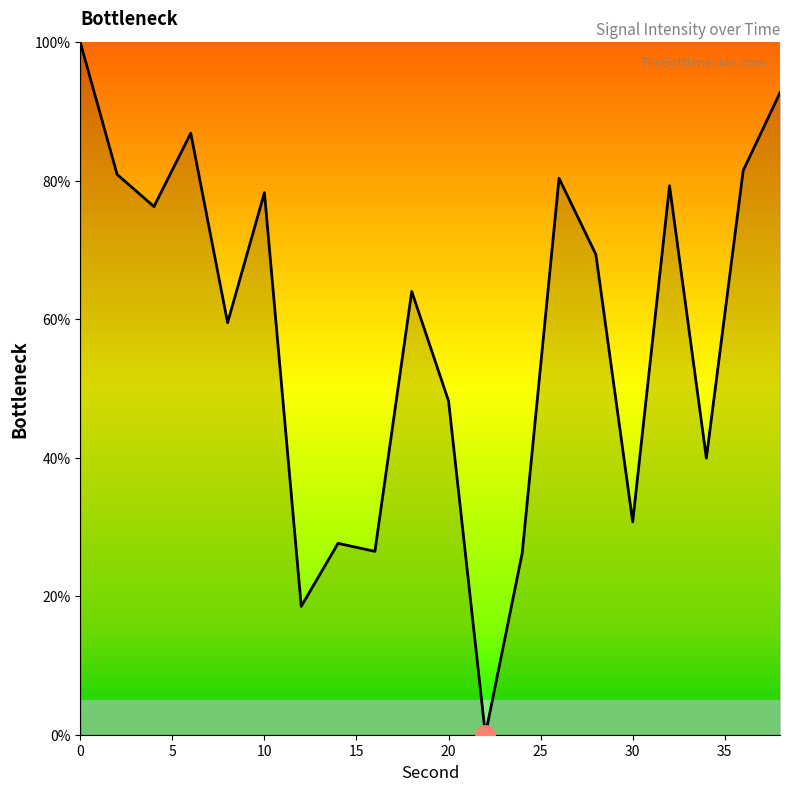

What is the greatest value displayed?

100.0